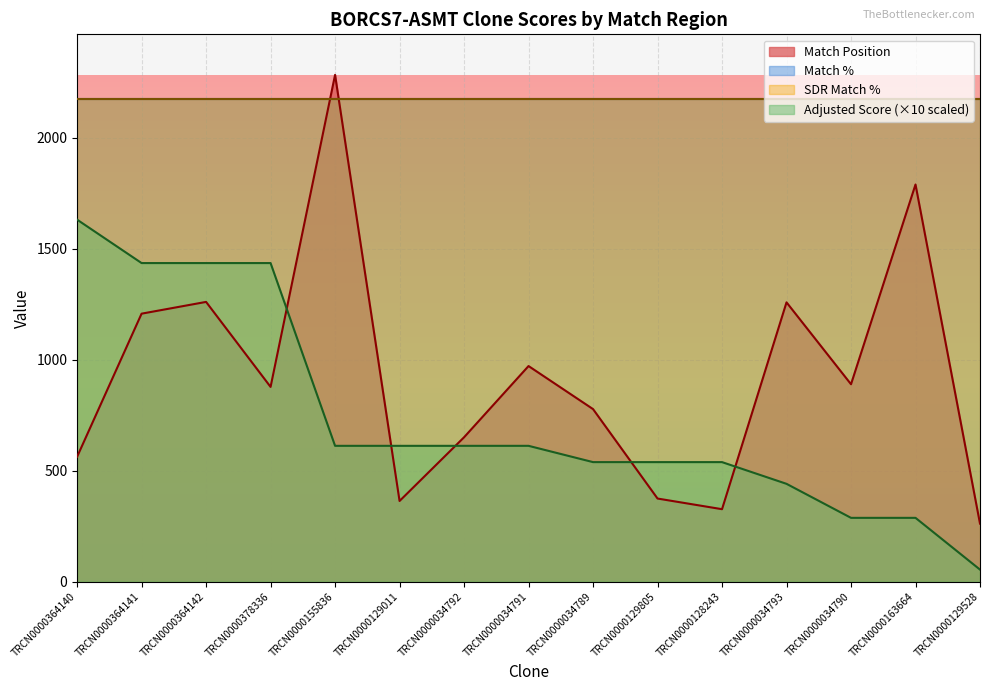

At how many categories does at least one series exceed 491?

14